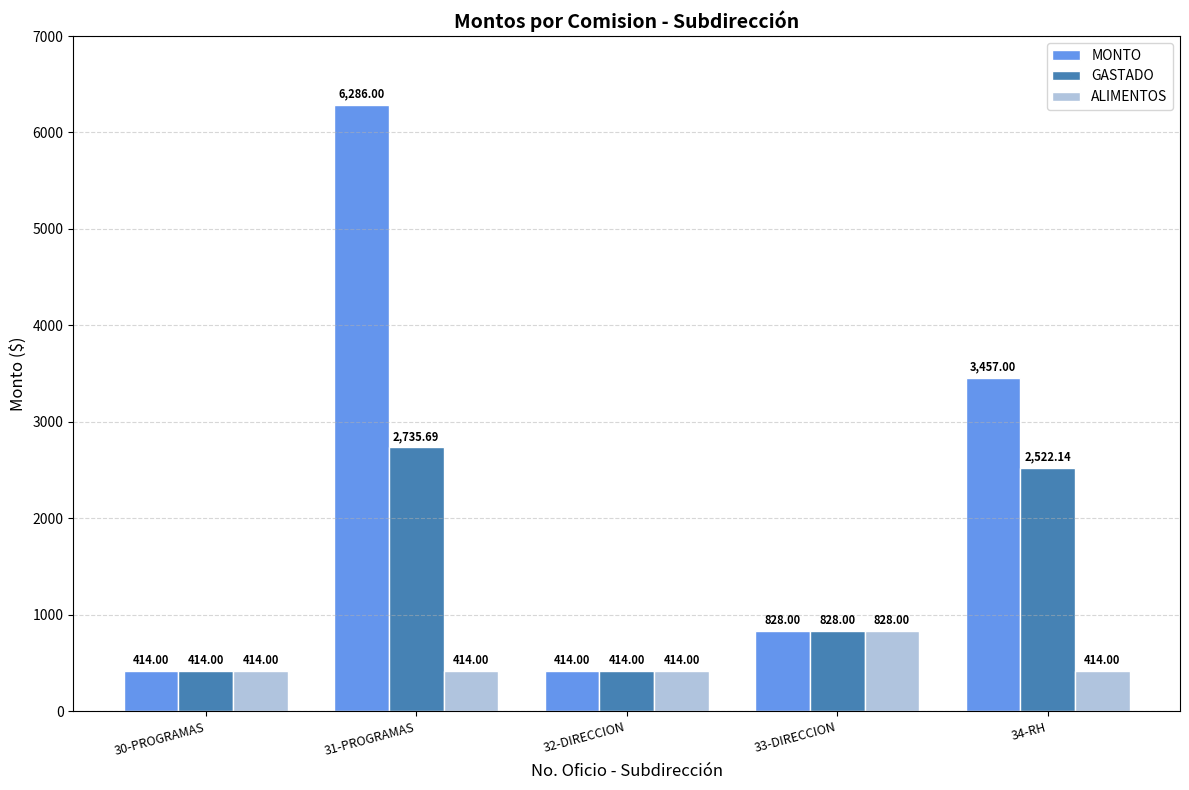

What is the label of the 5th bar from the left?

34-RH